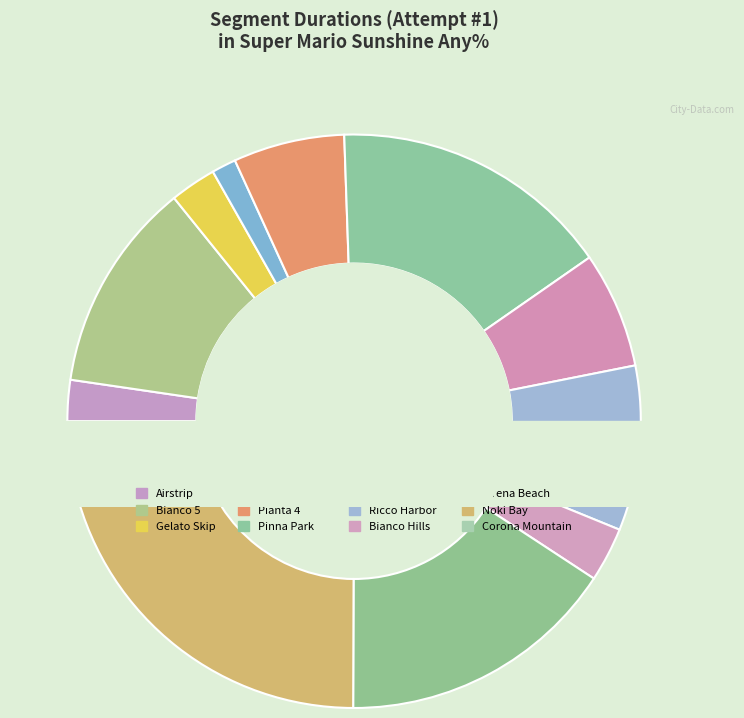

How many segments does this pie chart have?

12